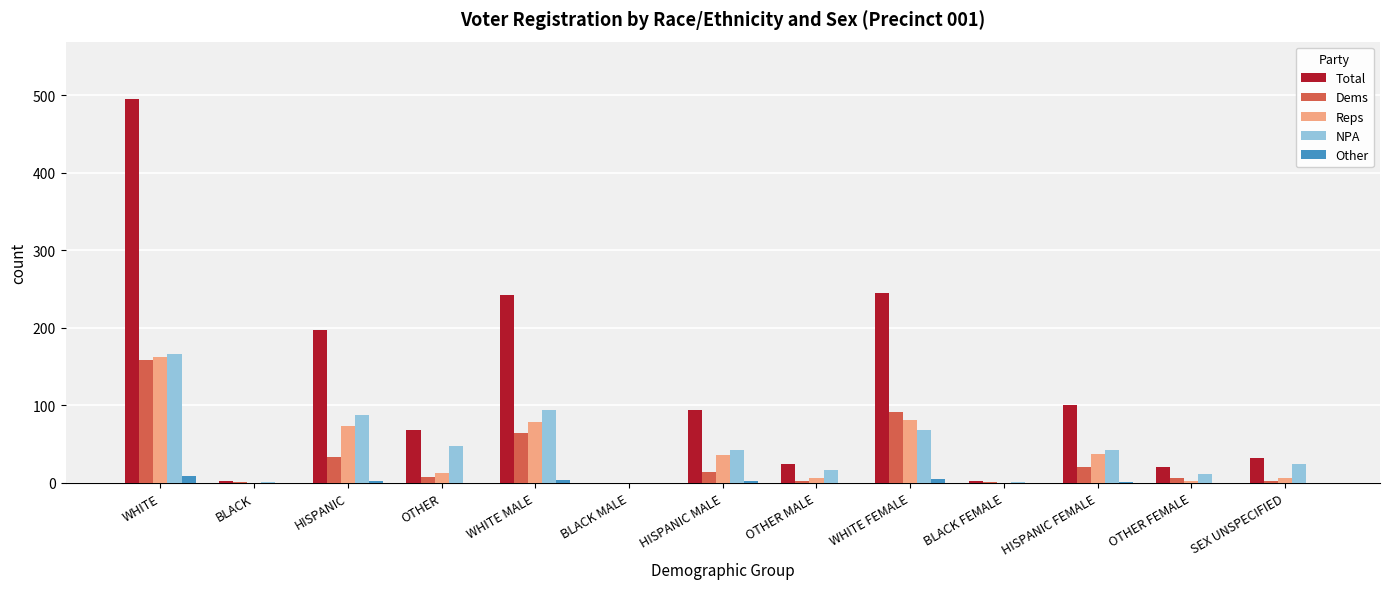

Is the value of NPA at WHITE FEMALE greater than the value of Total at BLACK FEMALE?

Yes